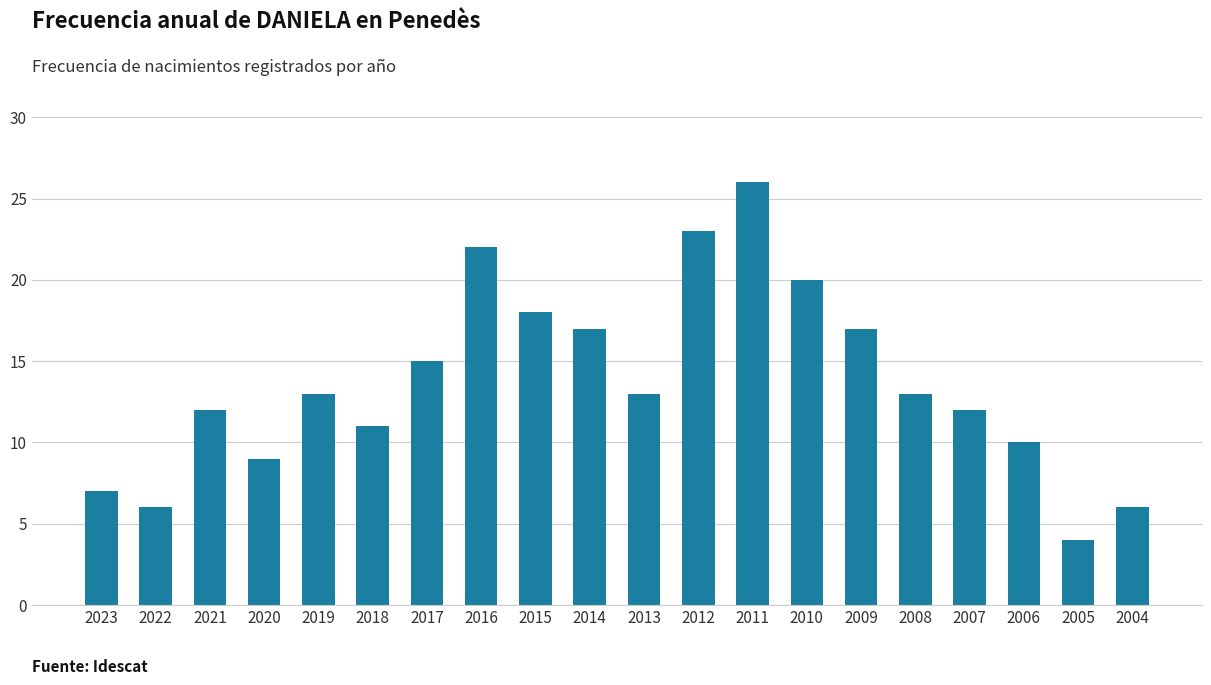

Are the bars horizontal?

No